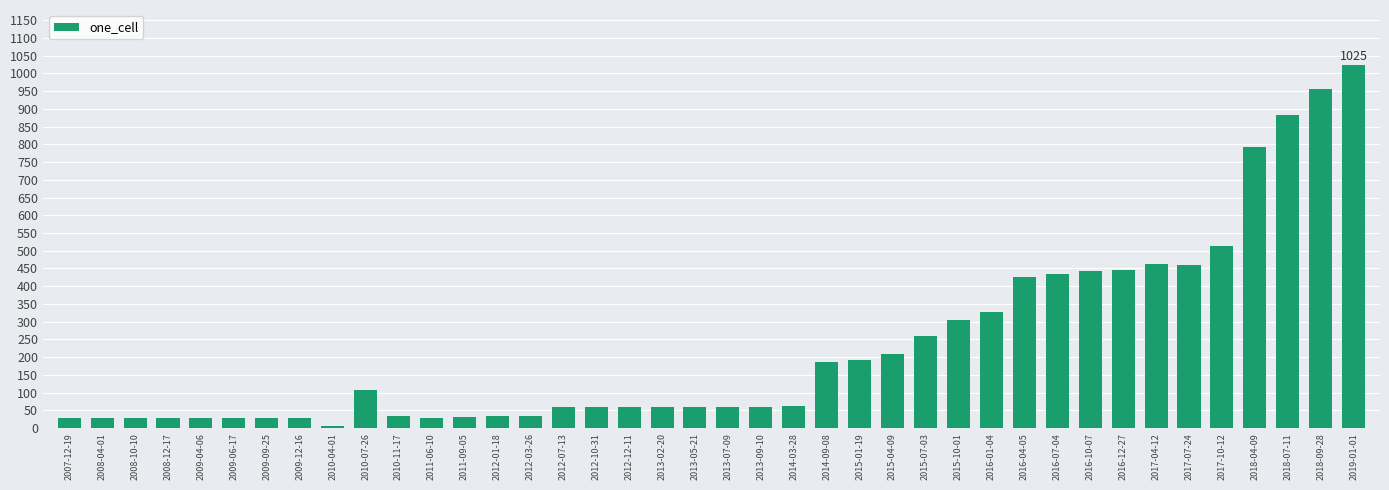

What is the label of the 12th bar from the left?

2011-06-10